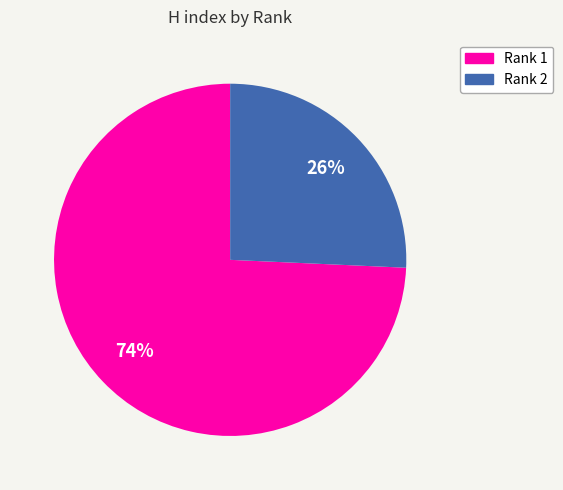

Rank the categories by value from lowest to highest.

Rank 2, Rank 1